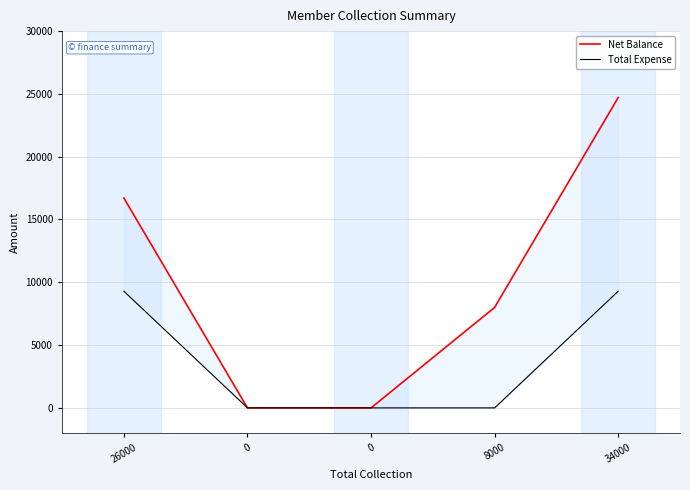

True or false: Total Expense and Net Balance intersect in this chart.

False